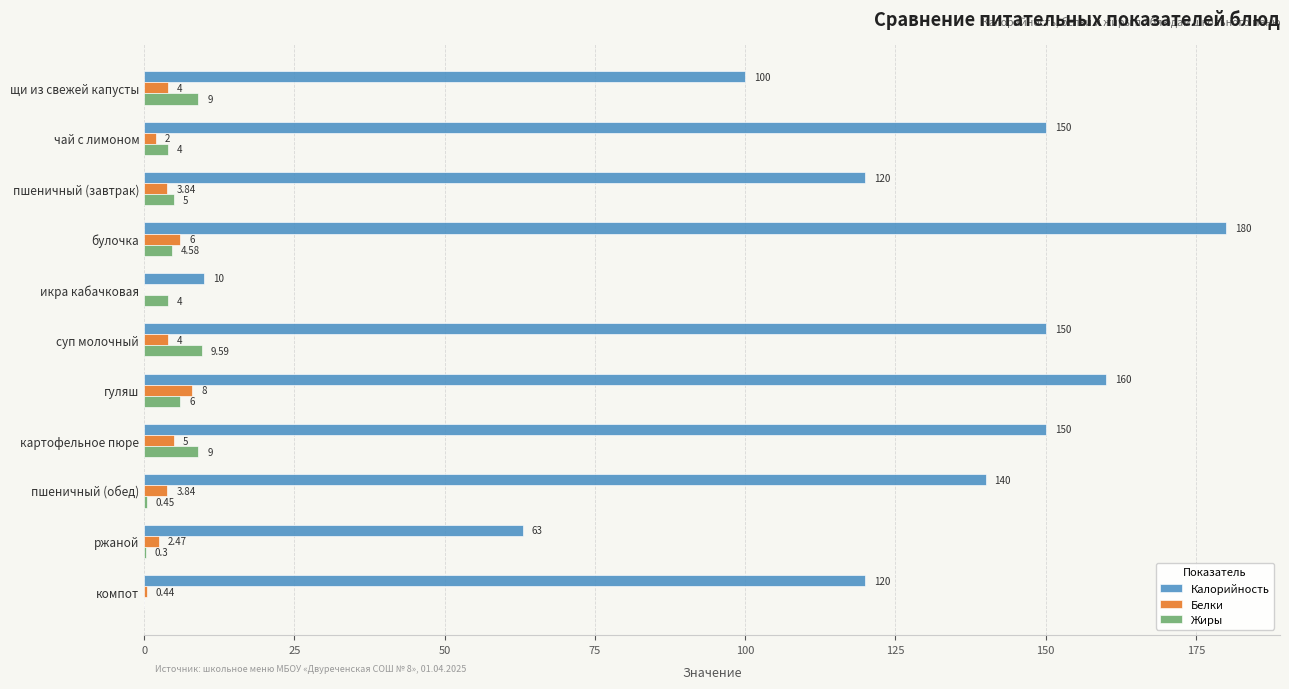

At which category is the sum across all series the highest?

булочка